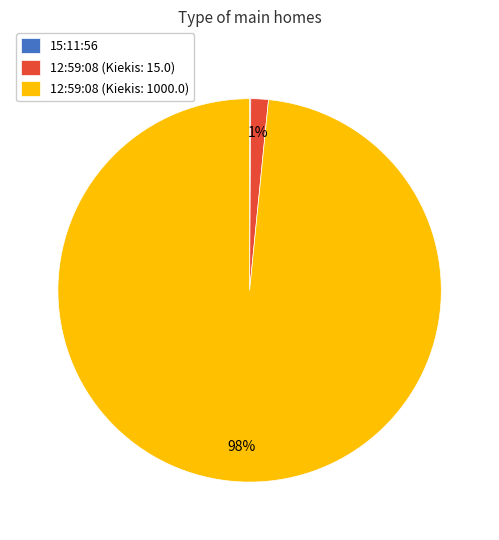

Which has a higher value, 12:59:08 (Kiekis: 1000.0) or 12:59:08 (Kiekis: 15.0)?

12:59:08 (Kiekis: 1000.0)